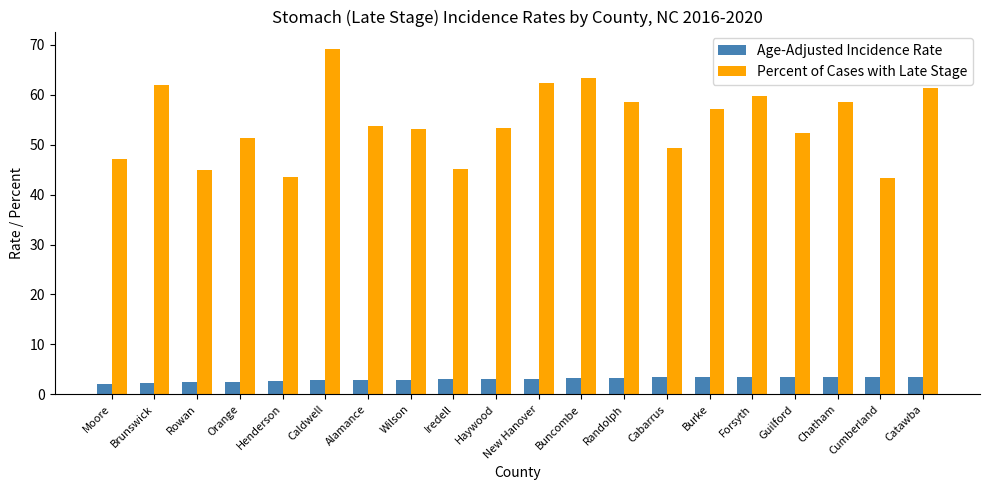

Rank the series by their average value, from highest to lowest.

Percent of Cases with Late Stage, Age-Adjusted Incidence Rate